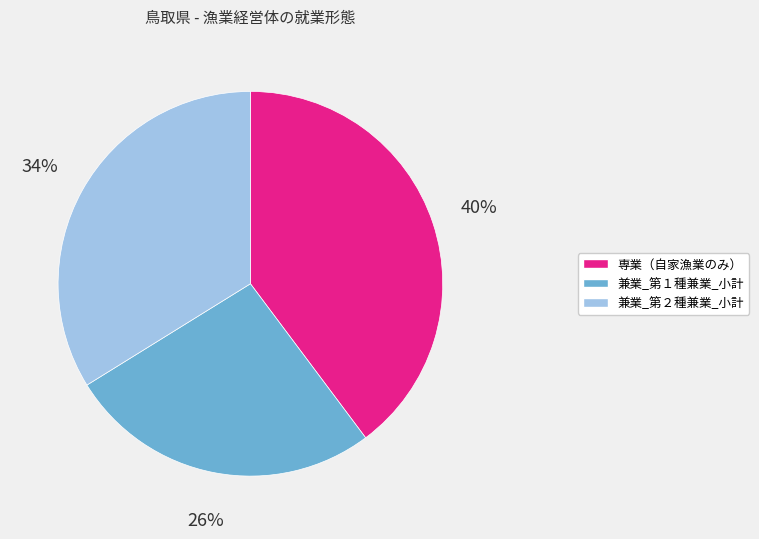

Which has a higher value, 兼業_第１種兼業_小計 or 兼業_第２種兼業_小計?

兼業_第２種兼業_小計